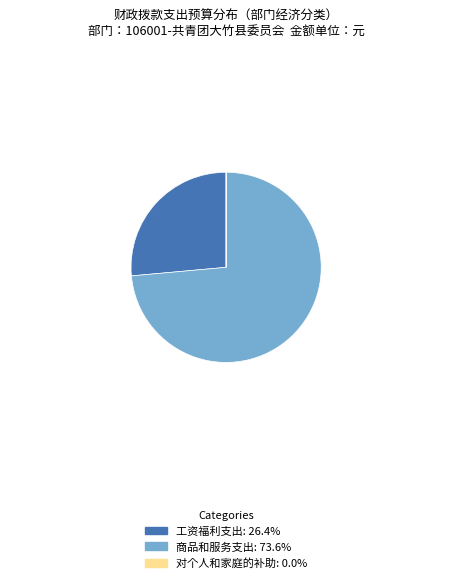

True or false: 工资福利支出 accounts for 33% of the total.

False